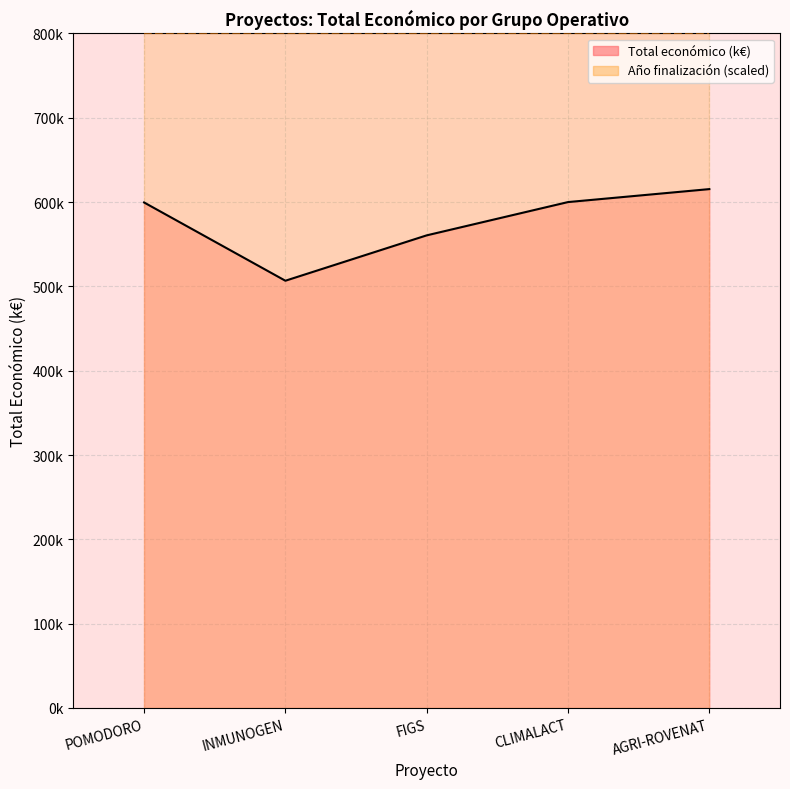

True or false: Total económico (k€) and Año finalización (scaled) intersect in this chart.

False